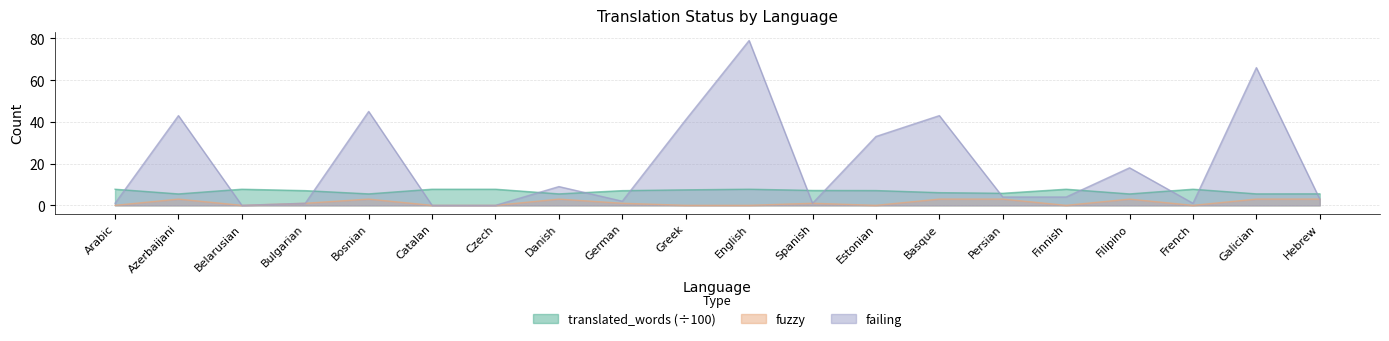

Which category has the lowest value in the failing series?

Belarusian